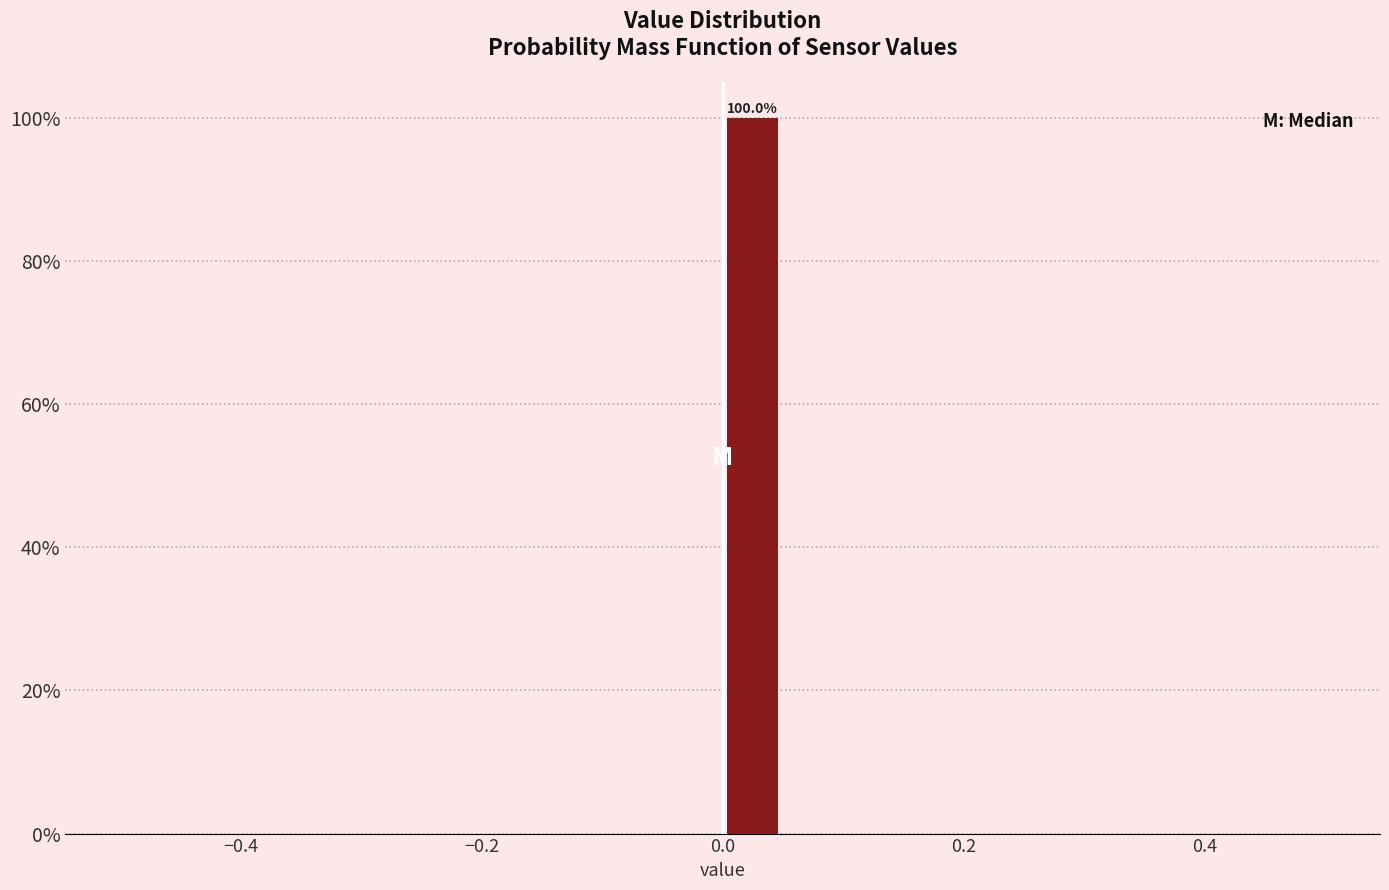

Read against the x-axis, roughly where is the centre of the tallest bar?

0.02